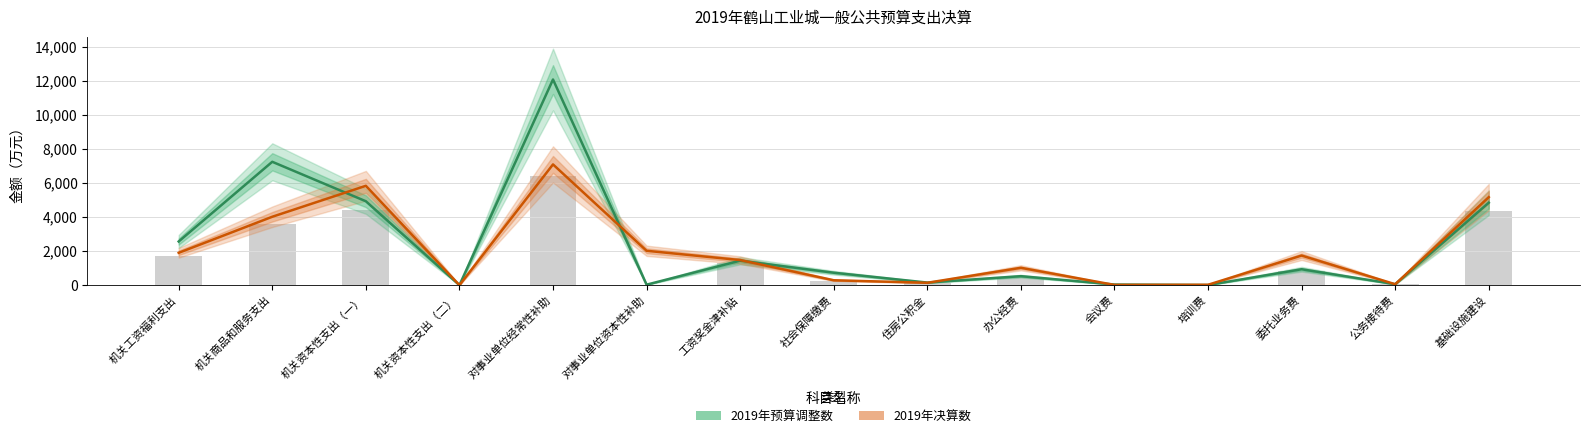

Reading left to right, what are all the values shown in this chart?

2019年预算调整数: 2565	7248	4929	0	12083	27	1437	730	151	527	35	6	934	55	4844
2019年决算数: 1900	4018	5837	0	7094	2019	1474	287	139	1019	13	22	1739	54	5171